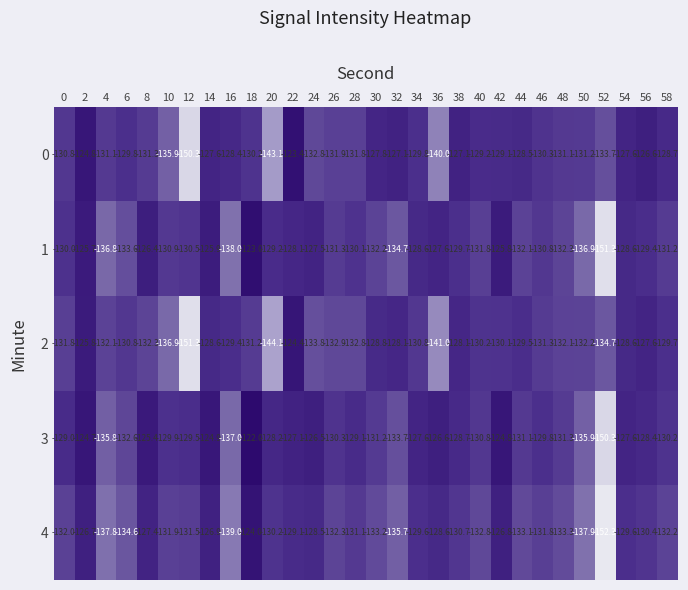

At which label does 4 reach its peak?

18